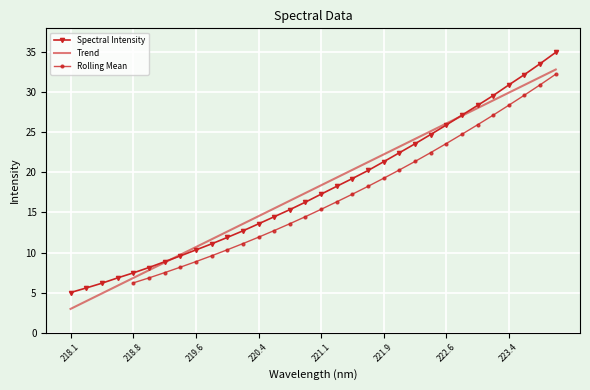

What is the value of the 28th point from the left?

29.6